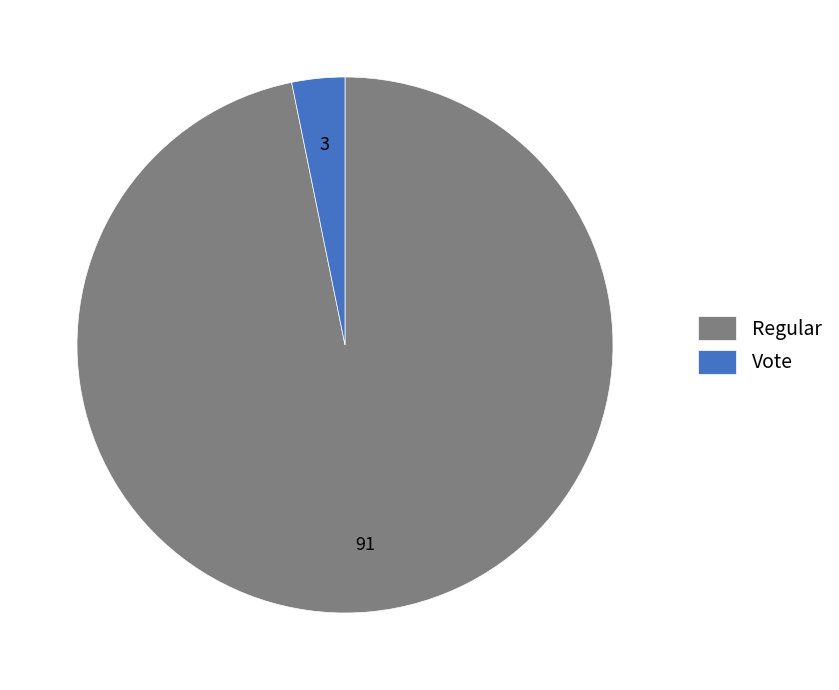

Combined, do Vote and Regular account for over 50%?

Yes